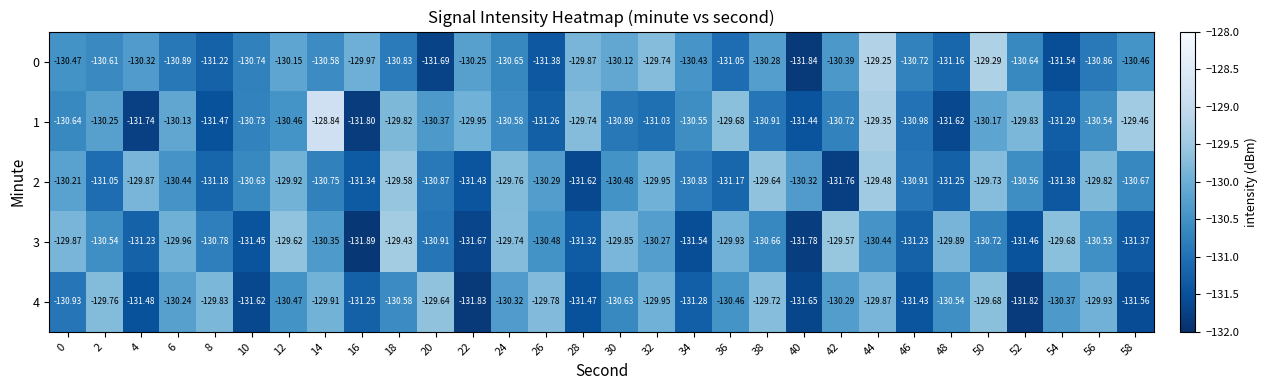

Is the value of 3 at 42 greater than the value of 0 at 12?

Yes